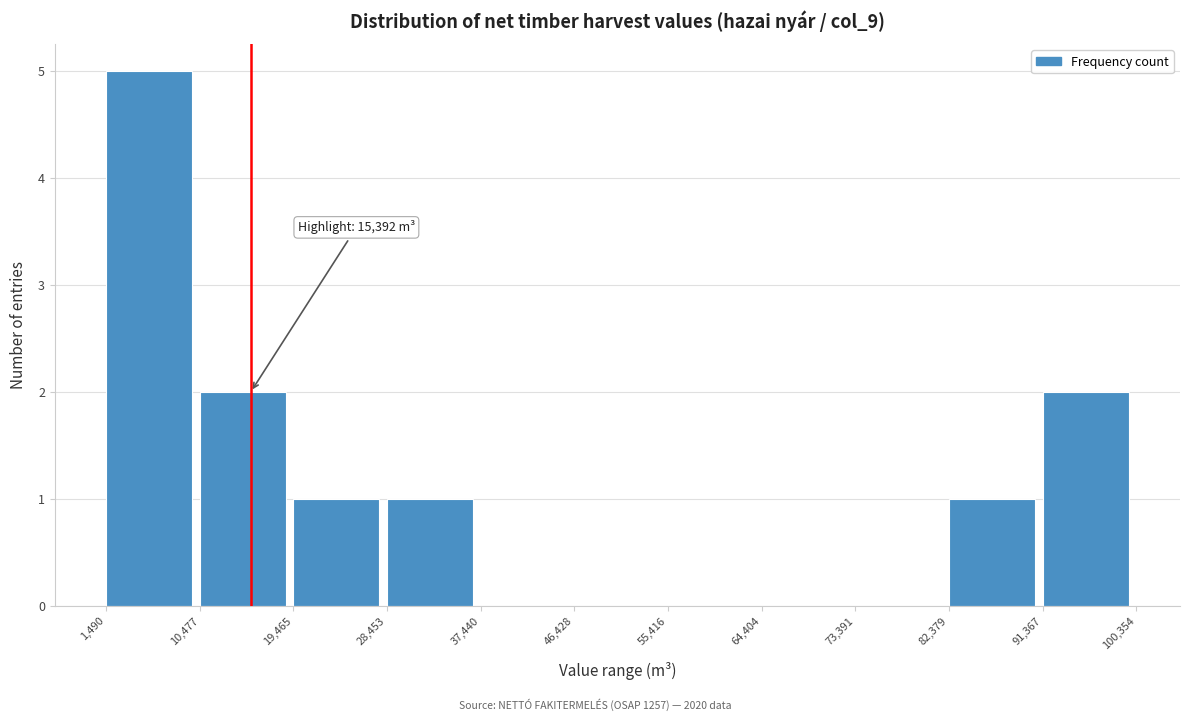

Which range on the x-axis has the tallest bar?

1,490 to 10,477